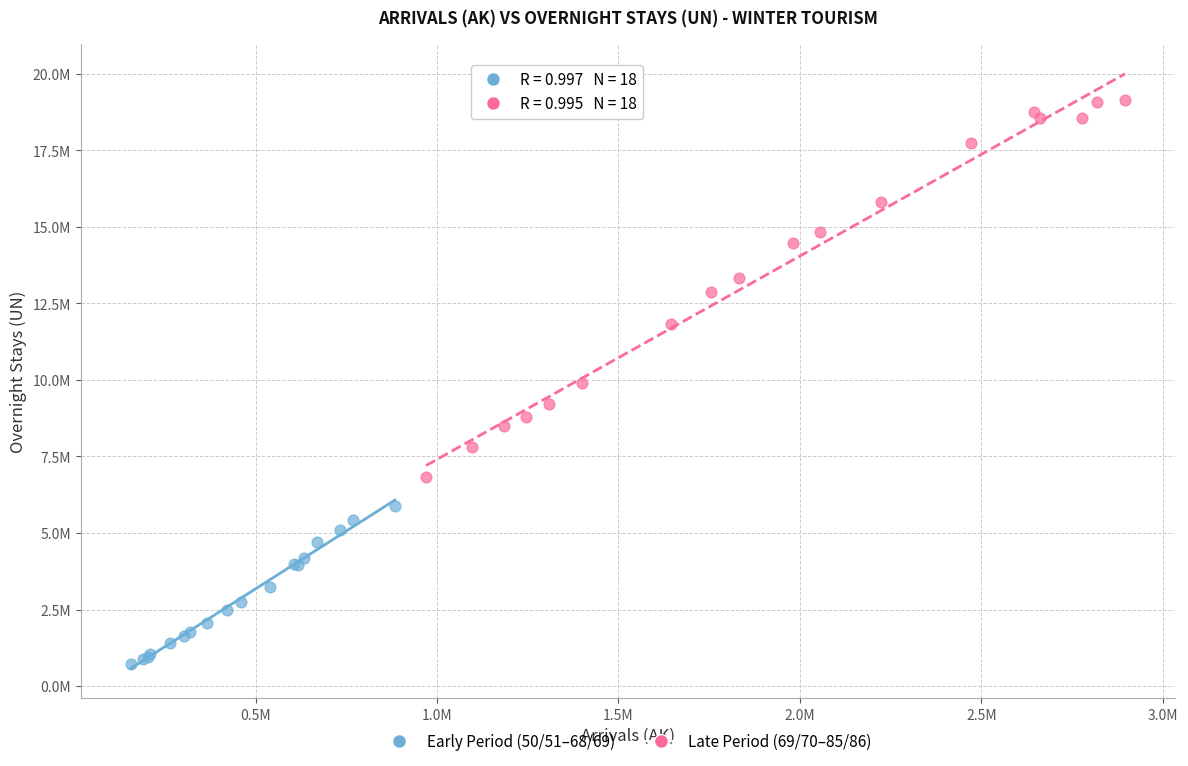

Which series has the widest spread of Y values?

Late Period (69/70–85/86)